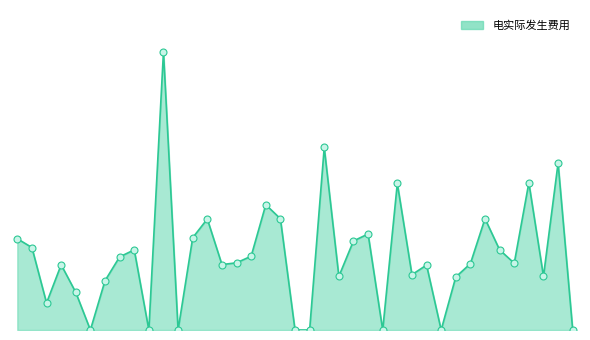

Does the chart have visible grid lines?

No